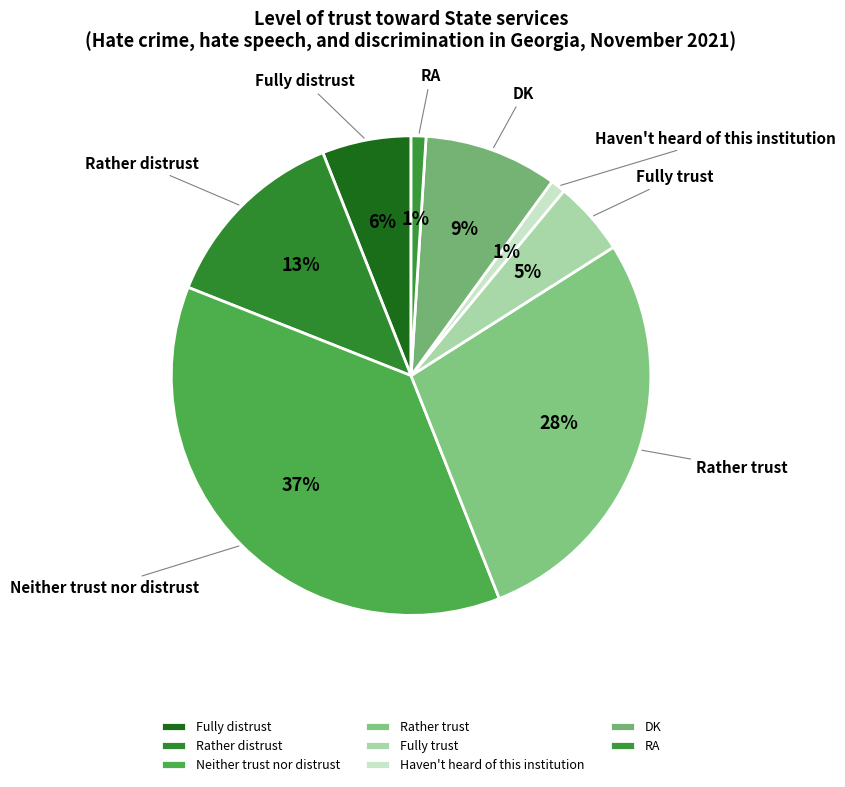

The Rather distrust slice represents 20% of the pie. True or false?

False